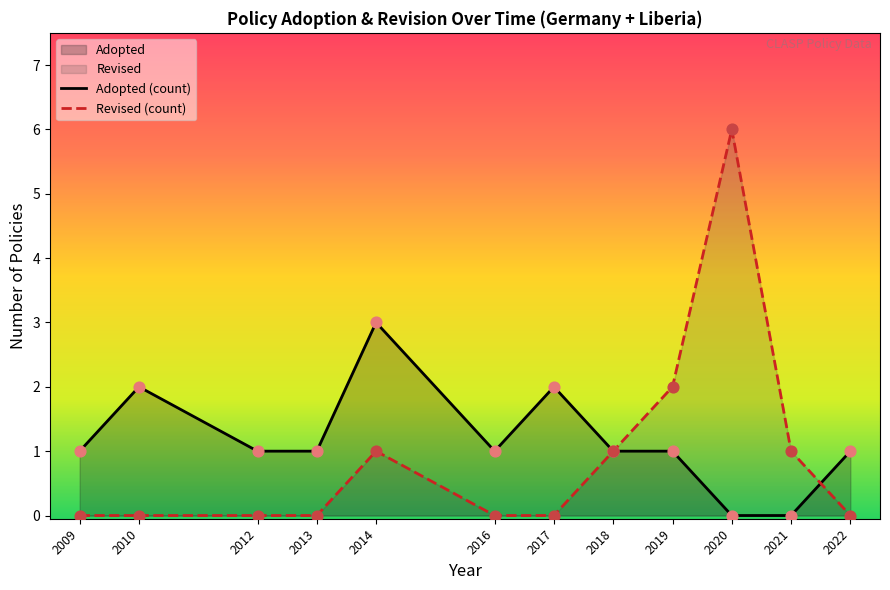

Which series reaches the maximum Y coordinate?

Revised (count)